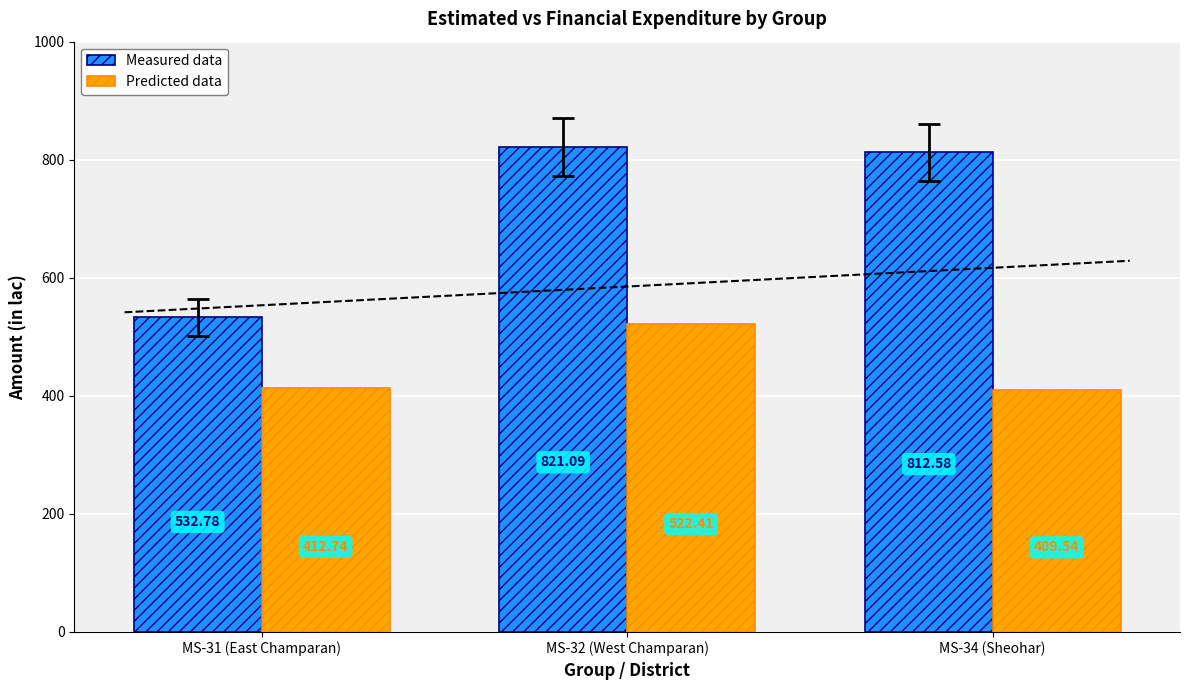

Which label corresponds to the smallest value in the chart?

MS-34 (Sheohar)